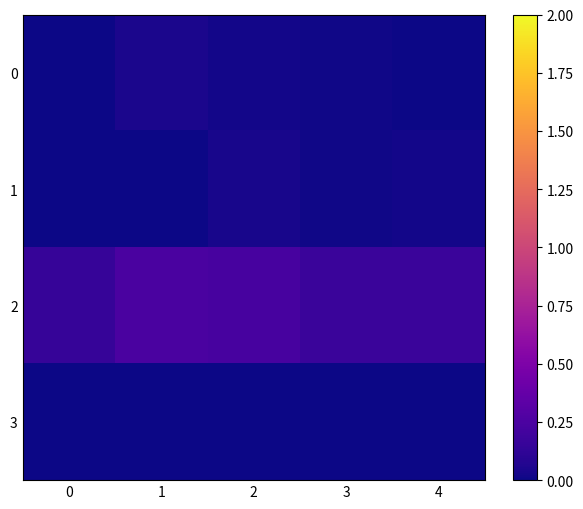

Between 2 and 4, which is larger?

2